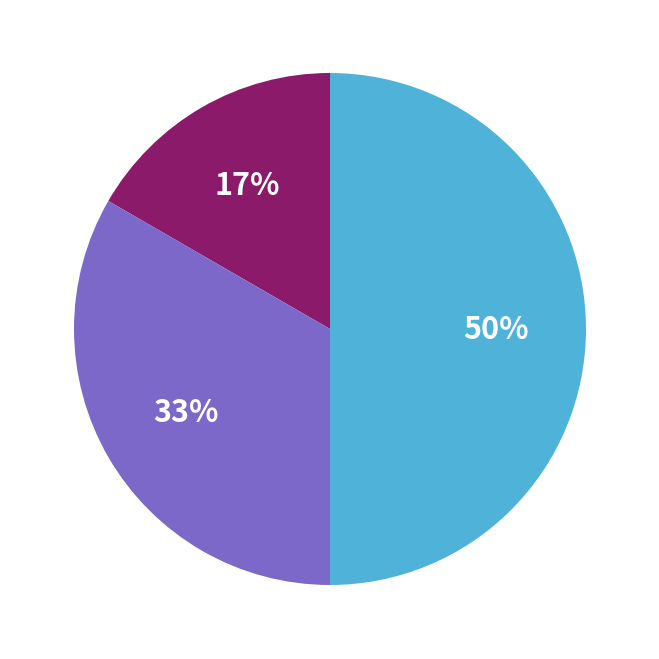

To the nearest percent, what is the difference between the largest and smallest slice percentages?

33%